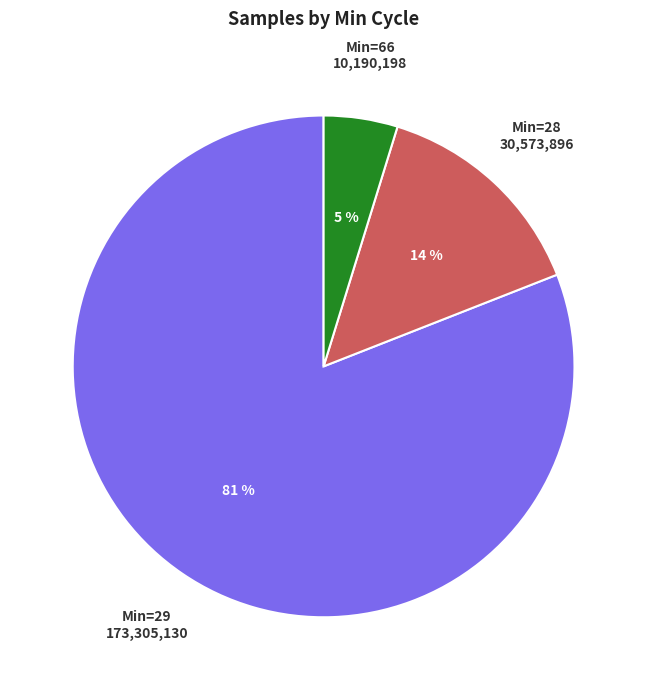

Does any single category account for the majority?

Yes